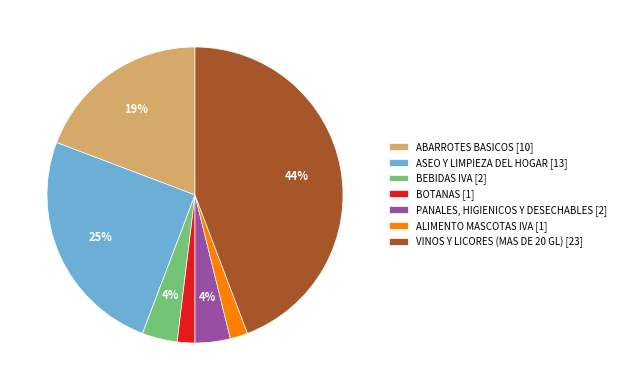

The ABARROTES BASICOS slice represents 33% of the pie. True or false?

False